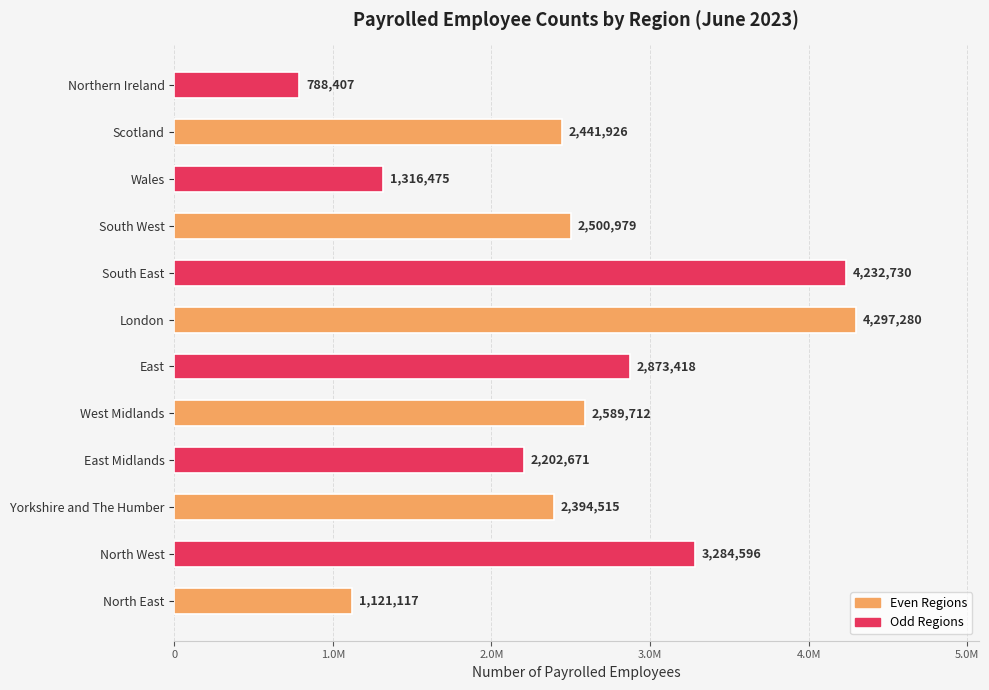

Rank the categories by value from lowest to highest.

Northern Ireland, North East, Wales, East Midlands, Yorkshire and The Humber, Scotland, South West, West Midlands, East, North West, South East, London